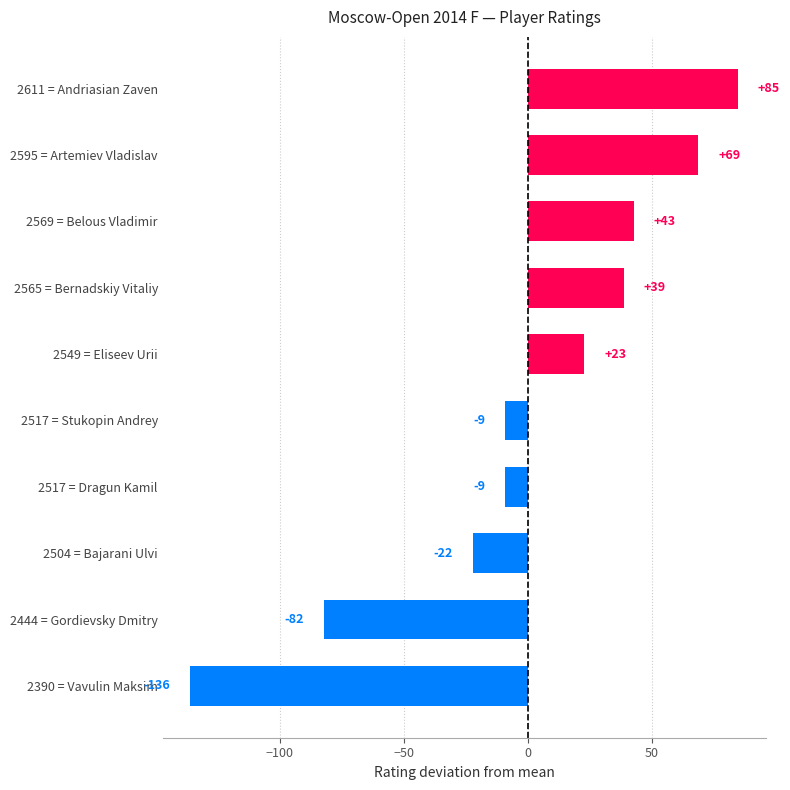

Are the bars grouped side by side (vs. stacked)?

No